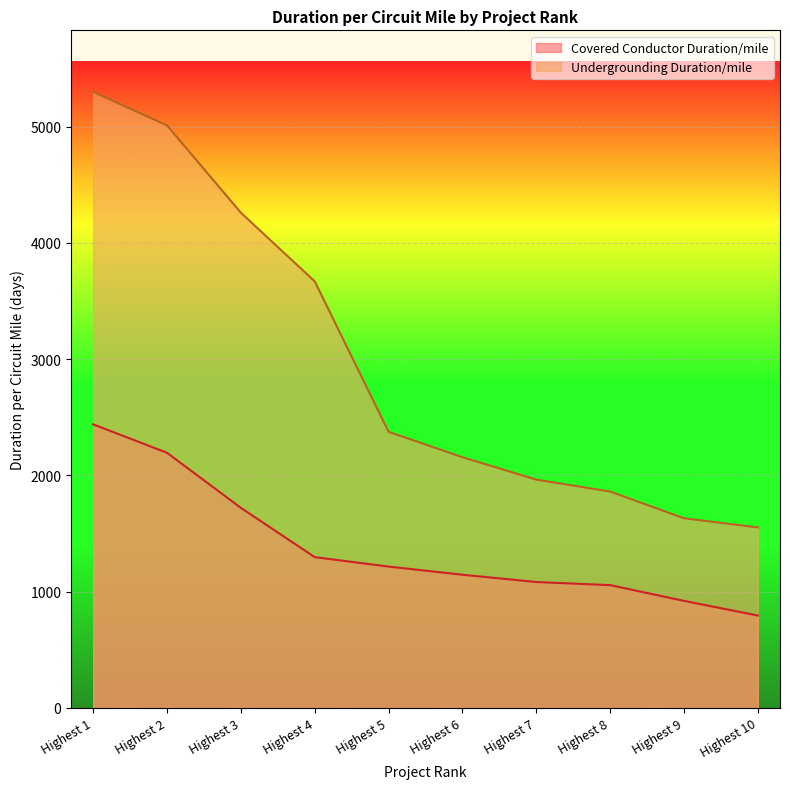

Between Highest 7 and Highest 5, which is larger?

Highest 5